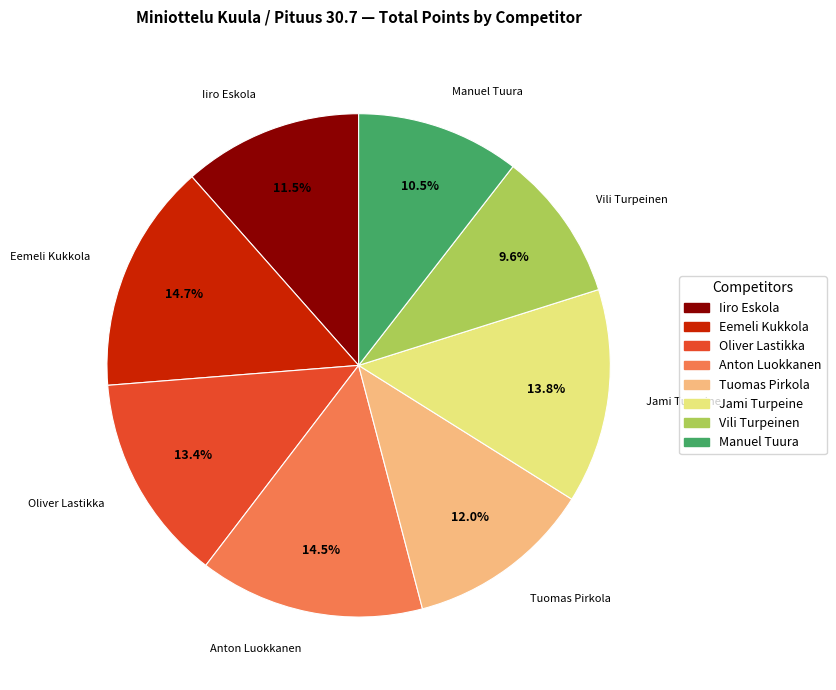

True or false: Vili Turpeinen accounts for 10% of the total.

True